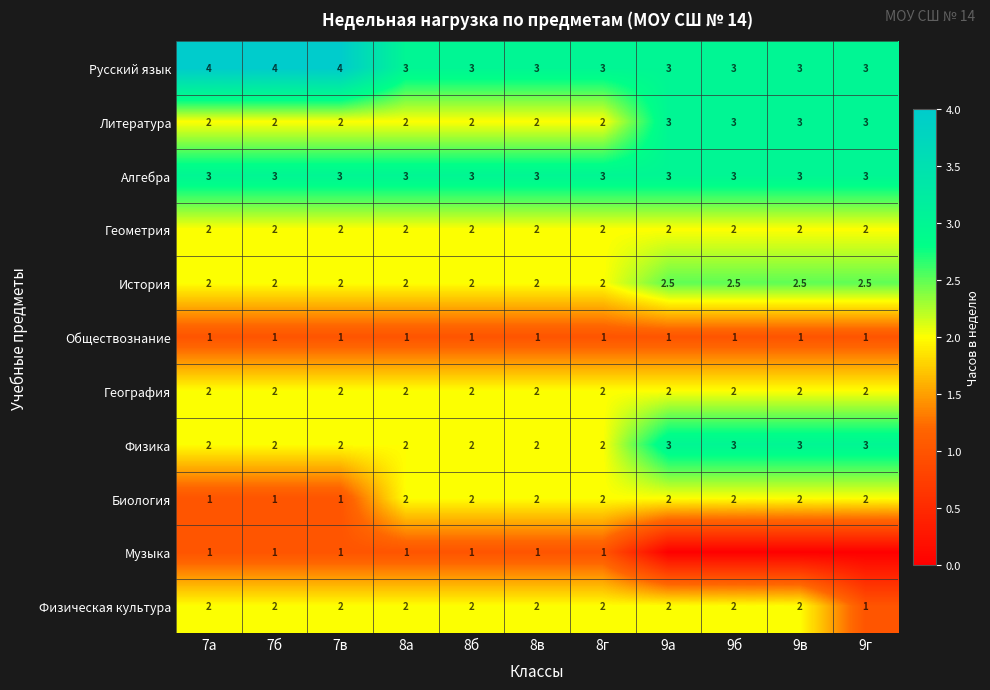

The value of История at 9в is 3.9. True or false?

False